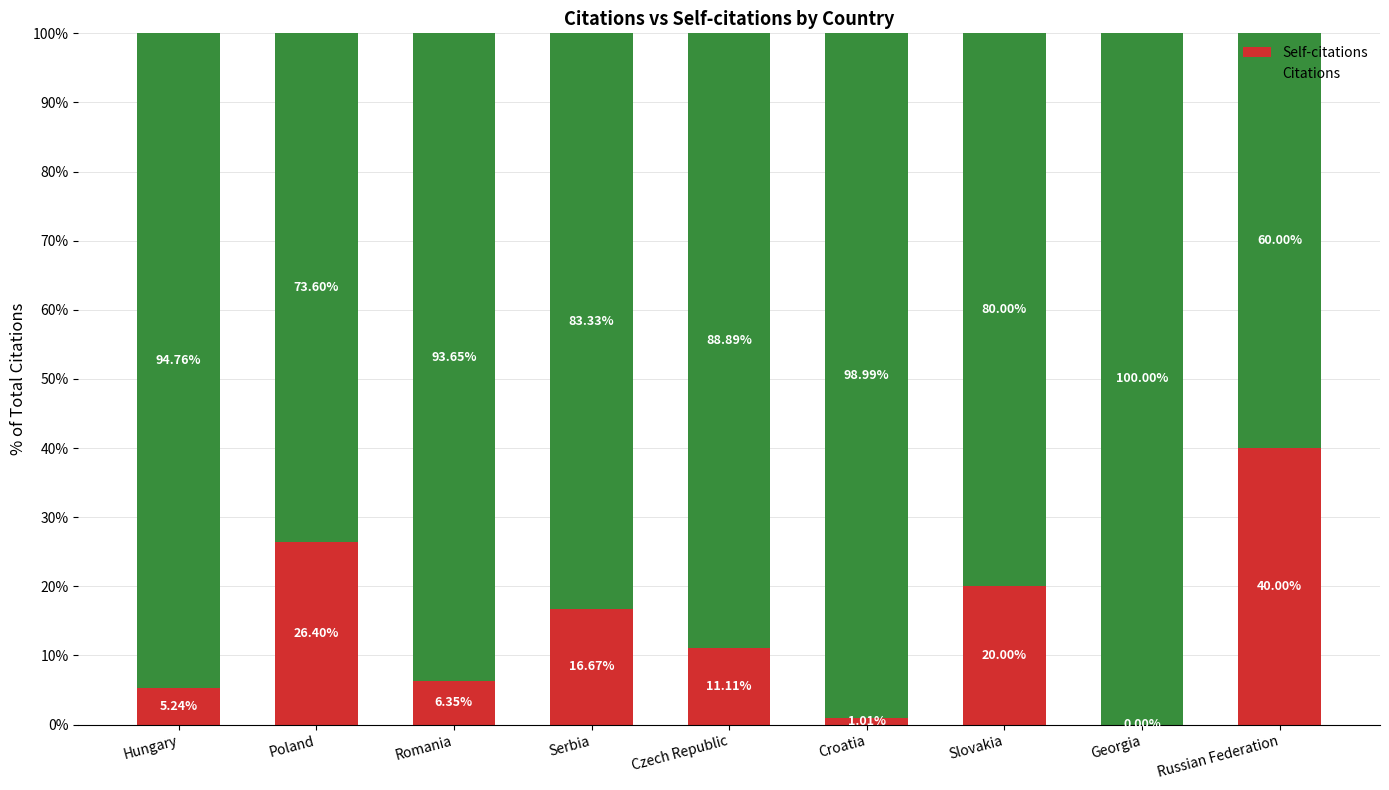

What is the sum of all Self-citations values?

126.8